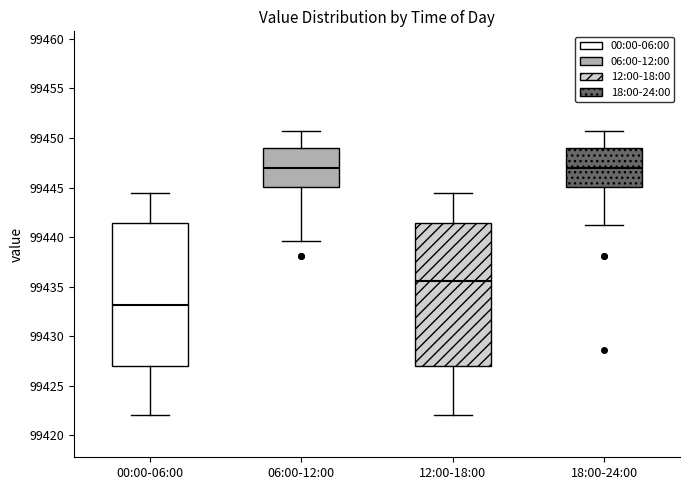

Reading left to right, transcribe this box plot: for each box, give where its median line is, the range the box spans, and where its two whiskers end, as read against the y-axis. The values are not printed on the chart, so give them approximately, as read against the axis.

00:00-06:00: median 99433.0, box 99427.0 to 99441.5, whiskers 99422.0 to 99444.5
06:00-12:00: median 99447.0, box 99445.0 to 99449.0, whiskers 99439.5 to 99450.5
12:00-18:00: median 99435.5, box 99427.0 to 99441.5, whiskers 99422.0 to 99444.5
18:00-24:00: median 99447.0, box 99445.0 to 99449.0, whiskers 99441.0 to 99450.5